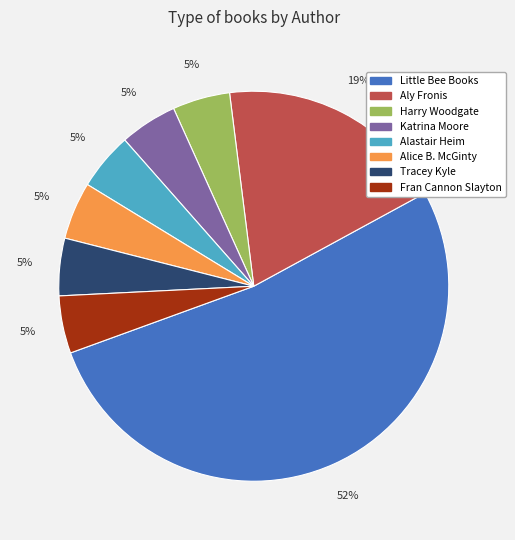

Combined, do Harry Woodgate and Alice B. McGinty account for over 50%?

No